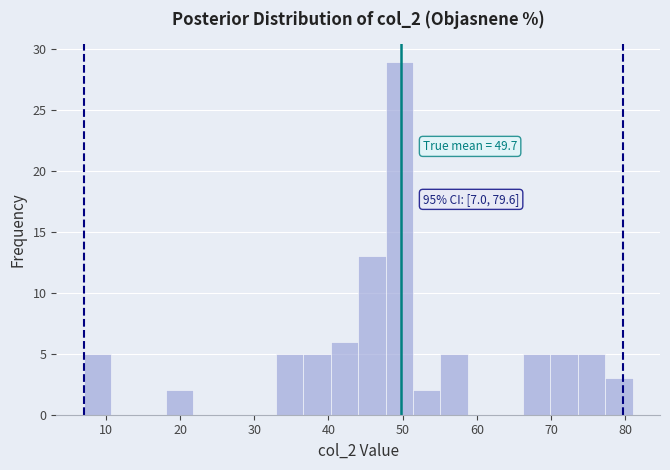

Read against the x-axis, roughly where is the centre of the tallest bar?

50